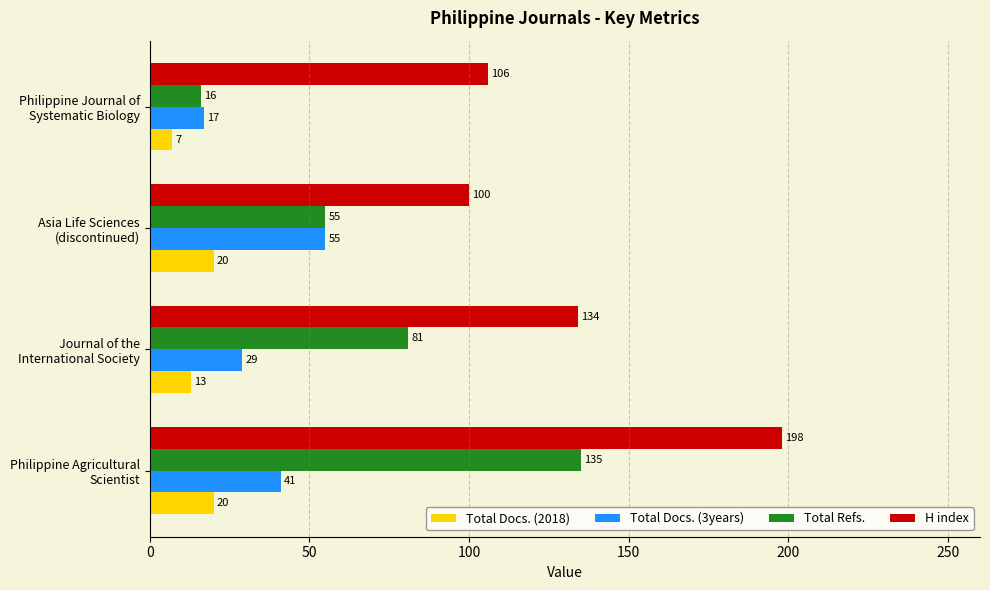

What are all the series names shown in the legend?

Total Docs. (2018), Total Docs. (3years), Total Refs., H index